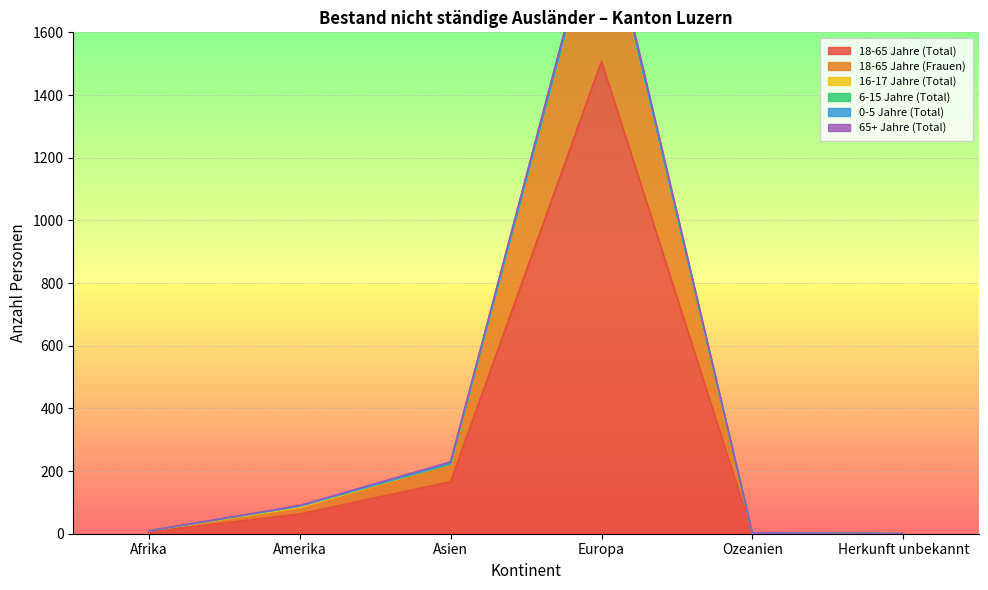

The value of 18-65 Jahre (Total) at Amerika is 112. True or false?

False